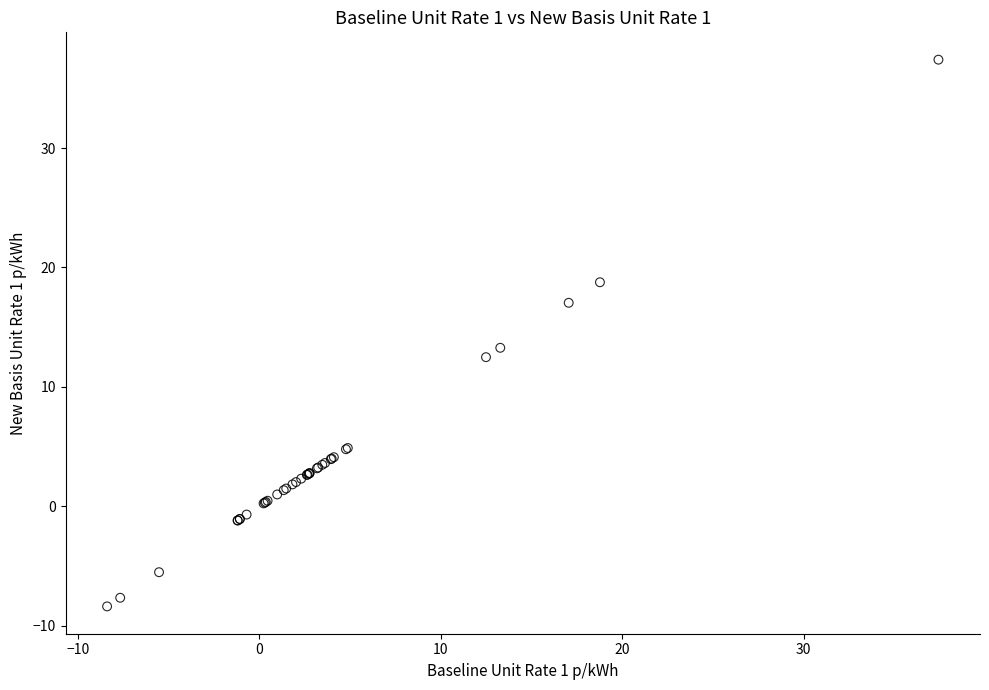

What Y value in the scatter plot is closest to 14?

13.3